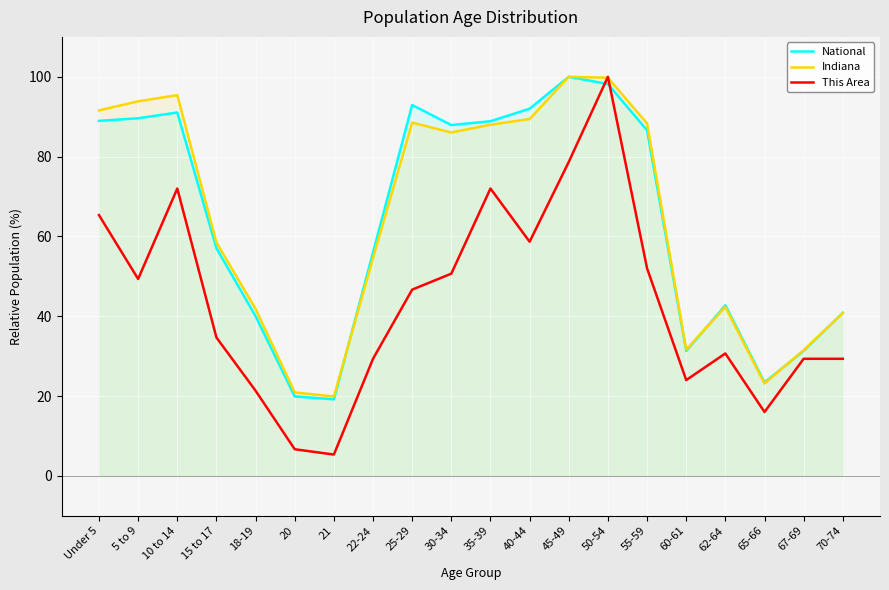

Where do Indiana and National first cross each other?

21 and 22-24